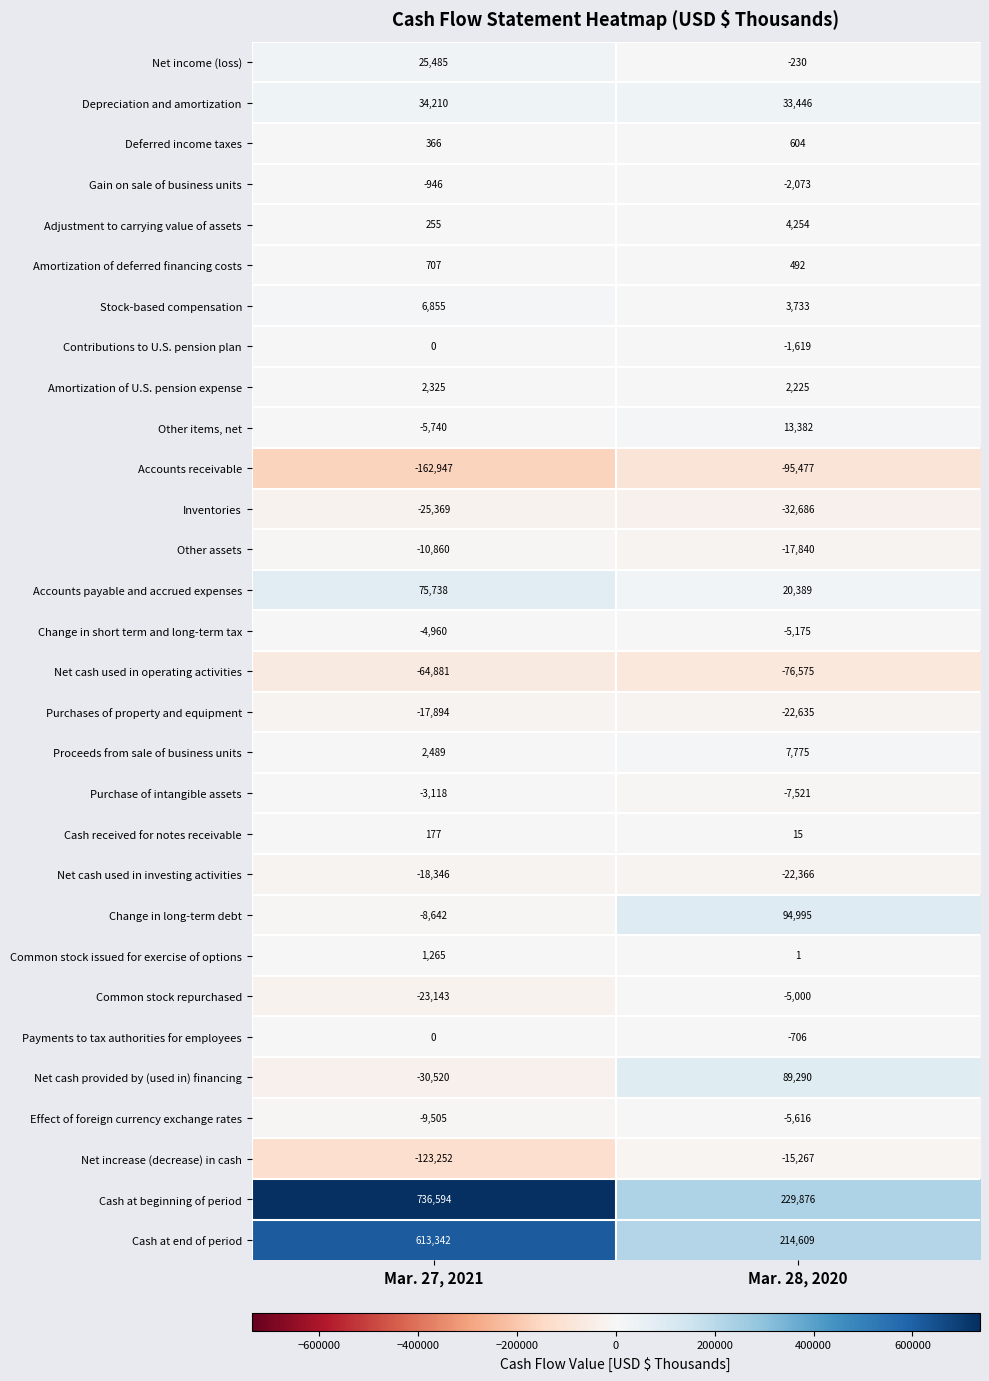

Is it true that Cash at beginning of period equals 1119613 at Mar. 27, 2021?

False